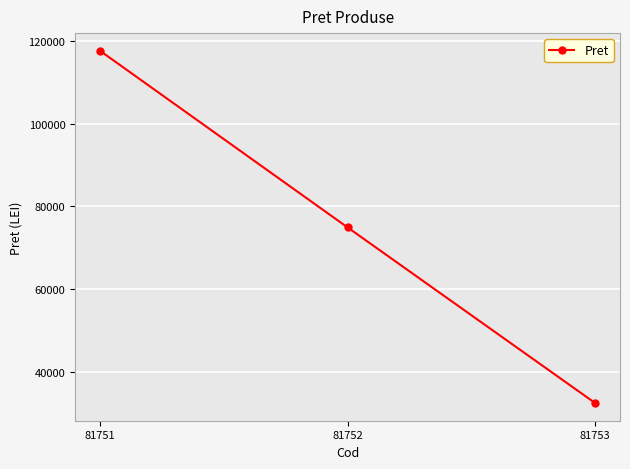

What is the ratio of the value at 81753 to the value at 81751?

0.3